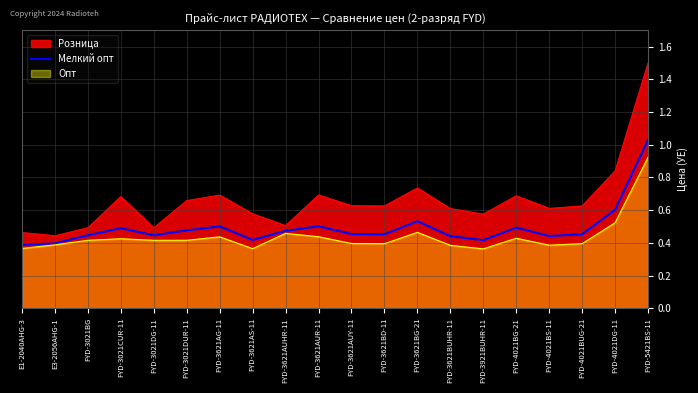

Which series has the widest spread of values?

Розница